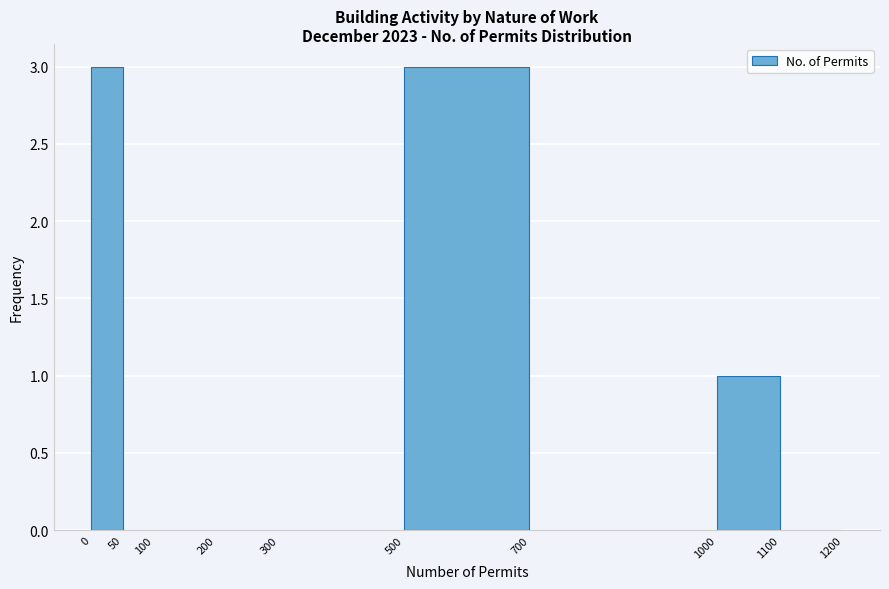

How tall is the bar that spans 1000 to 1100 on the x-axis? The values are not printed on the chart, so give them approximately, as read against the axis.

1